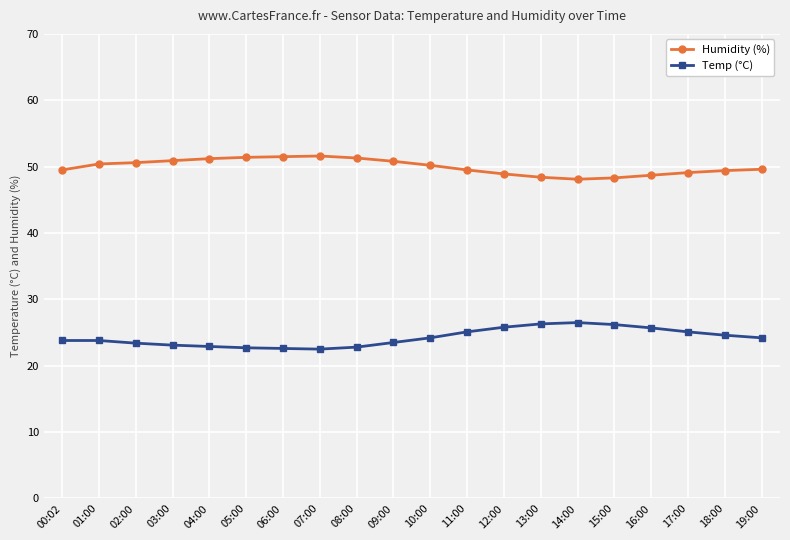

What value does the Humidity (%) series have at 11:00?

49.5